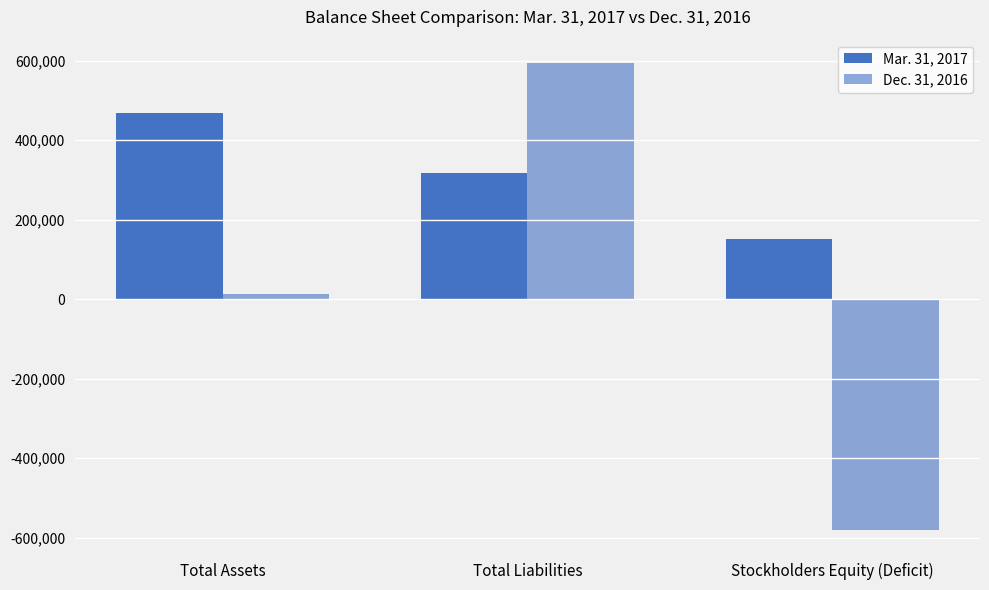

At which category is the sum across all series the highest?

Total Liabilities